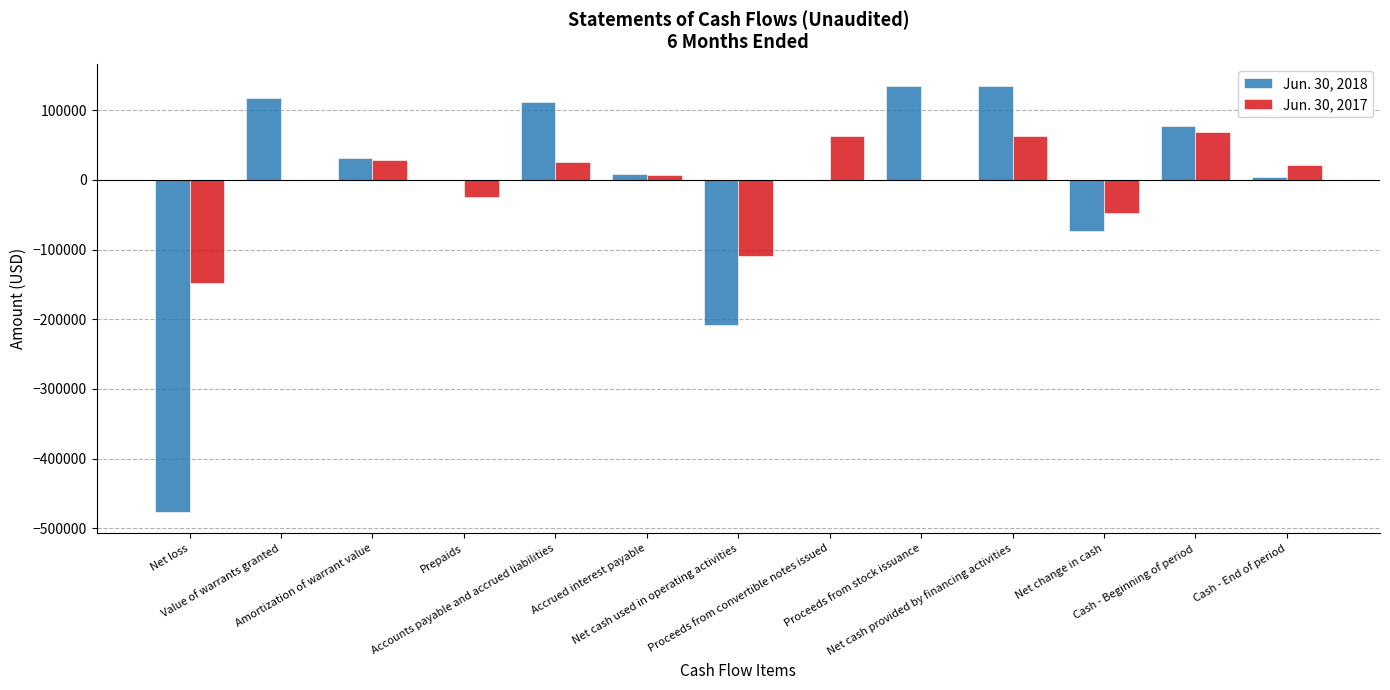

Reading left to right, list all the values displayed in this chart.

Jun. 30, 2018: -476552	117068	31630	0	111466	7843	-208545	0	135000	135000	-73545	77780	4235
Jun. 30, 2017: -147924	0	29162	-23894	26229	7014	-109413	62500	0	62500	-46913	68743	21830